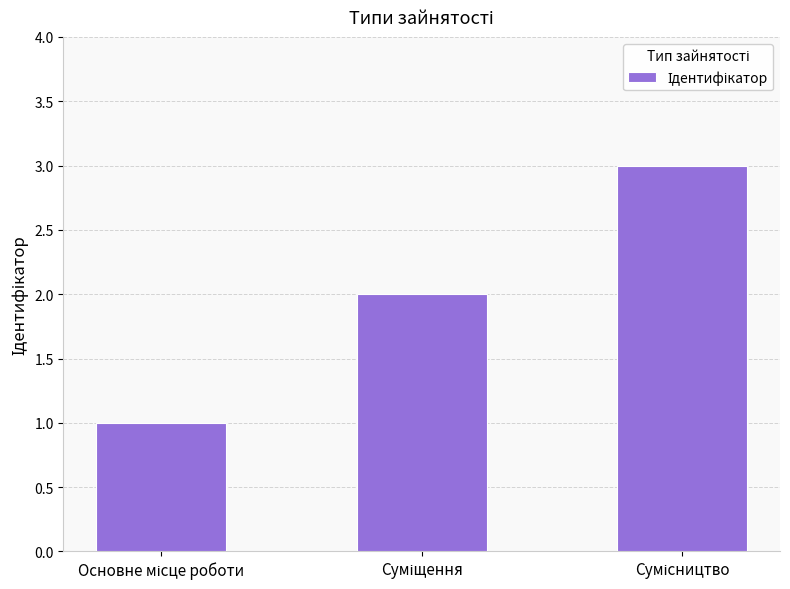

Reading right to left, what are all the values shown in this chart?

3	2	1